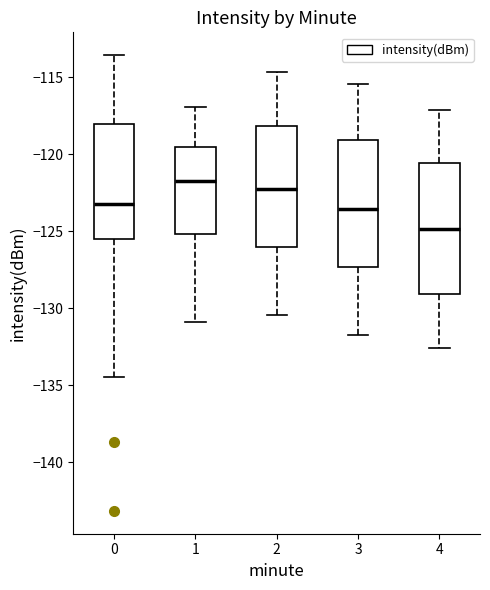

Reading left to right, transcribe this box plot: for each box, give where its median line is, the range the box spans, and where its two whiskers end, as read against the y-axis. The values are not printed on the chart, so give them approximately, as read against the axis.

0: median -123.0, box -125.5 to -118.0, whiskers -134.5 to -113.5
1: median -121.5, box -125.0 to -119.5, whiskers -131.0 to -117.0
2: median -122.0, box -126.0 to -118.0, whiskers -130.5 to -114.5
3: median -123.5, box -127.5 to -119.0, whiskers -131.5 to -115.5
4: median -125.0, box -129.0 to -120.5, whiskers -132.5 to -117.0